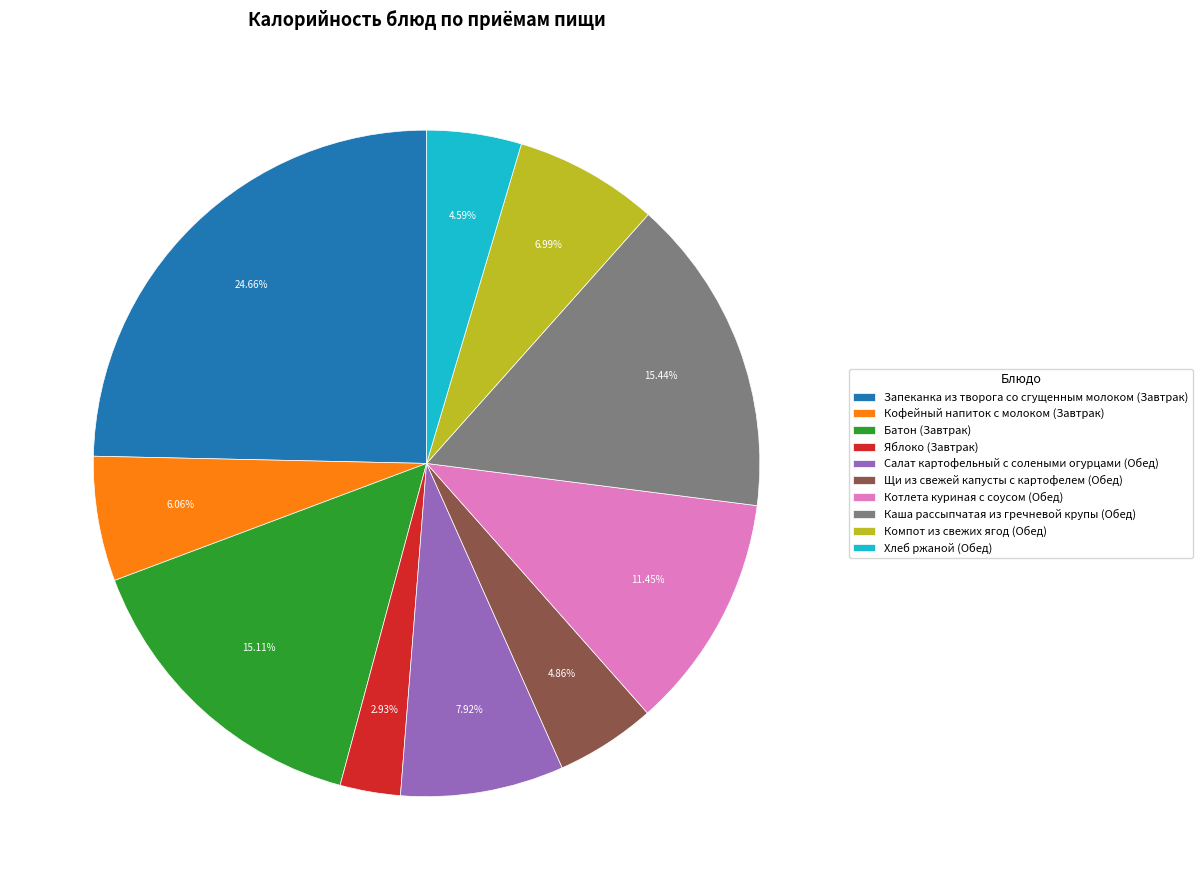

Which category has the smallest portion of the pie?

Яблоко (Завтрак)